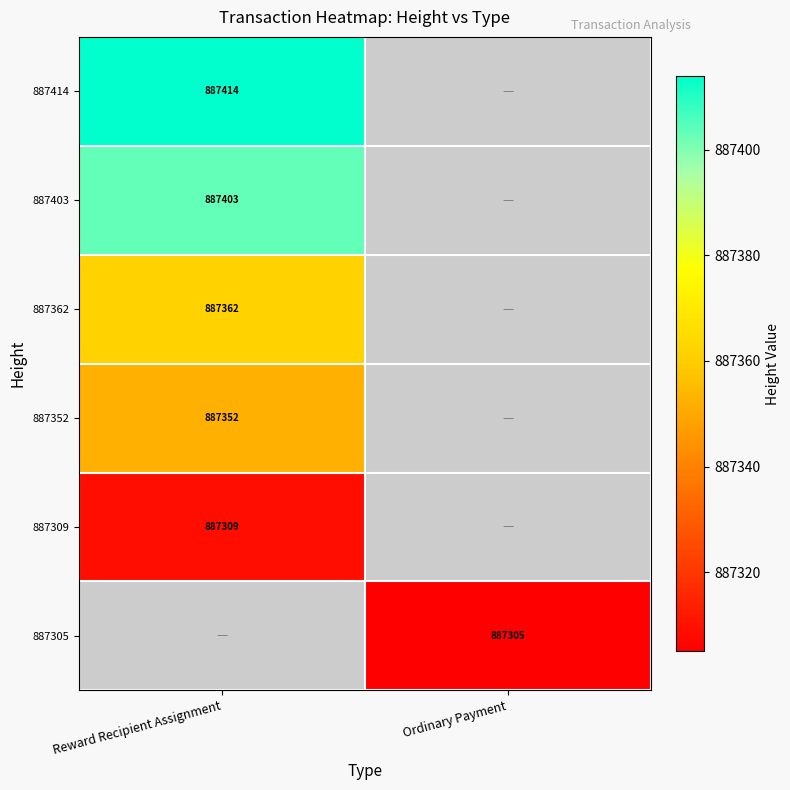

Is the value of 887403 at Reward Recipient Assignment greater than the value of 887362 at Reward Recipient Assignment?

Yes